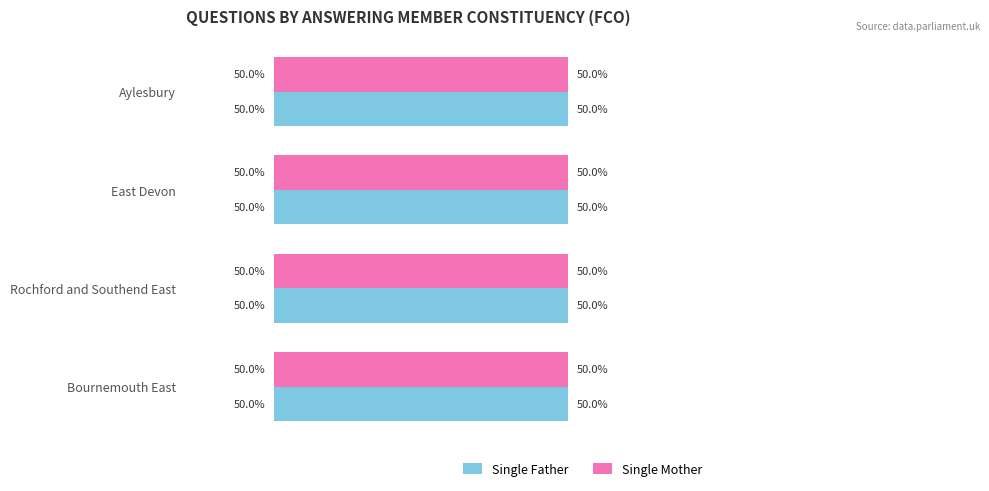

At which label is Single Father closest to 49?

East Devon